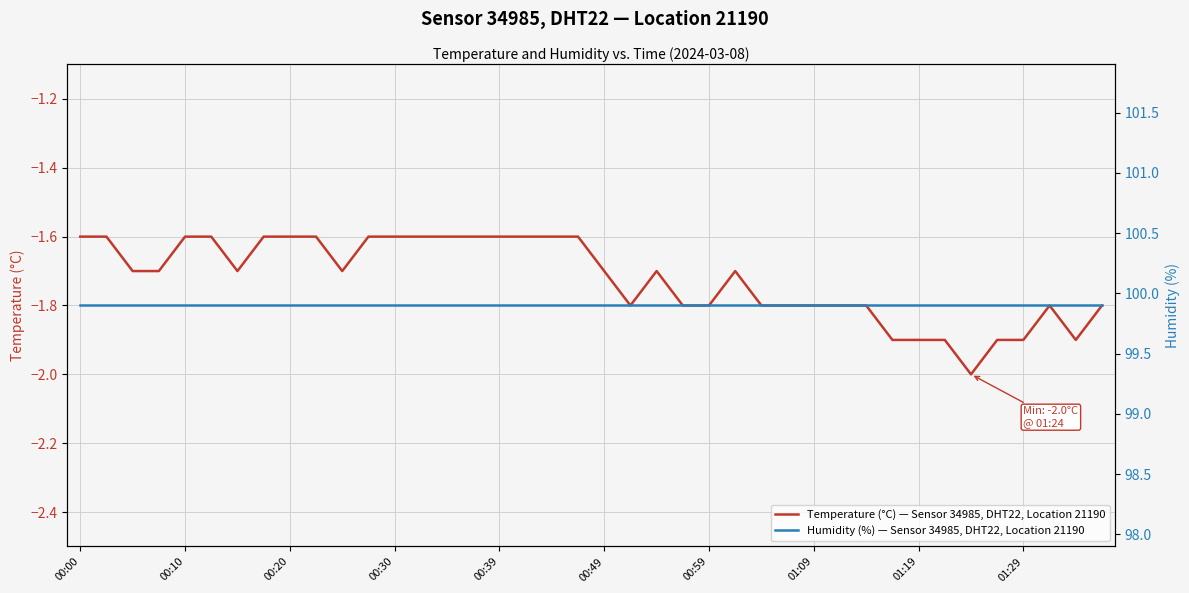

What are all the series names shown in the legend?

Temperature (°C) — Sensor 34985, DHT22, Location 21190, Humidity (%) — Sensor 34985, DHT22, Location 21190